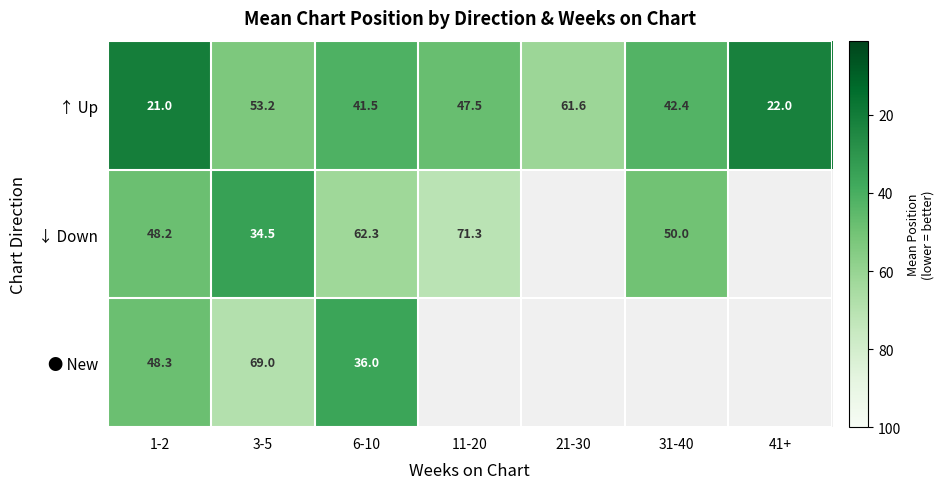

What is the lowest value of the ↑ Up series?

21.0